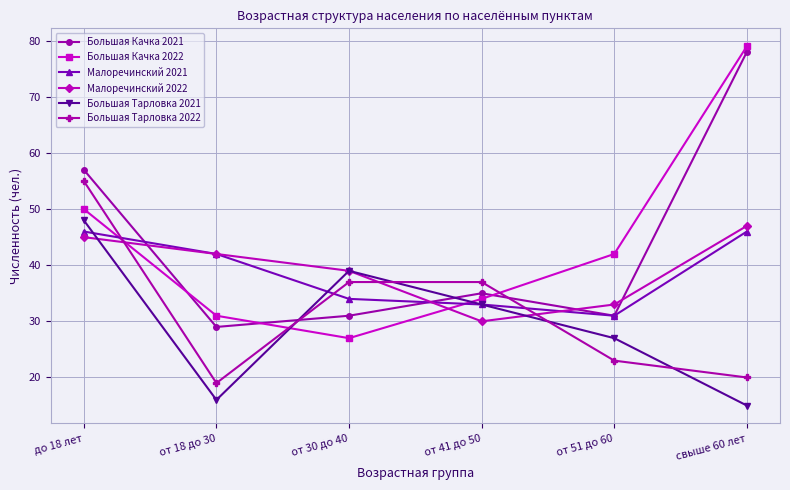

Between which two adjacent categories do Малоречинский 2022 and Большая Тарловка 2022 first intersect?

до 18 лет and от 18 до 30